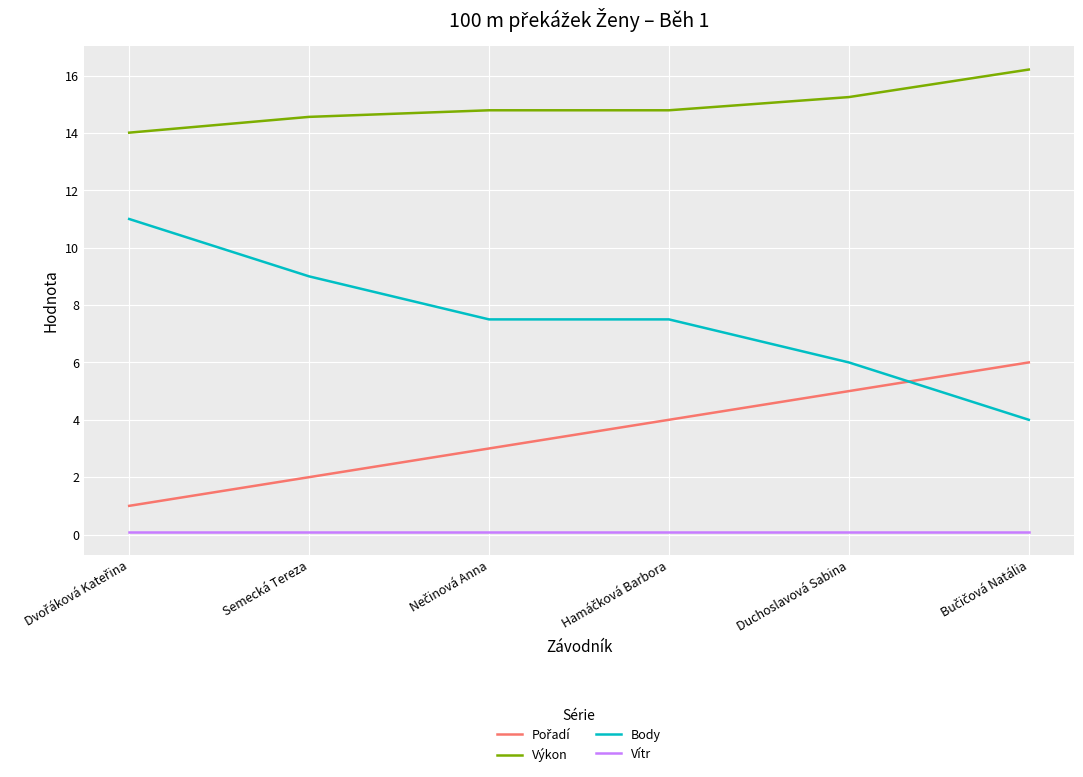

Which series has the largest total across all categories?

Výkon